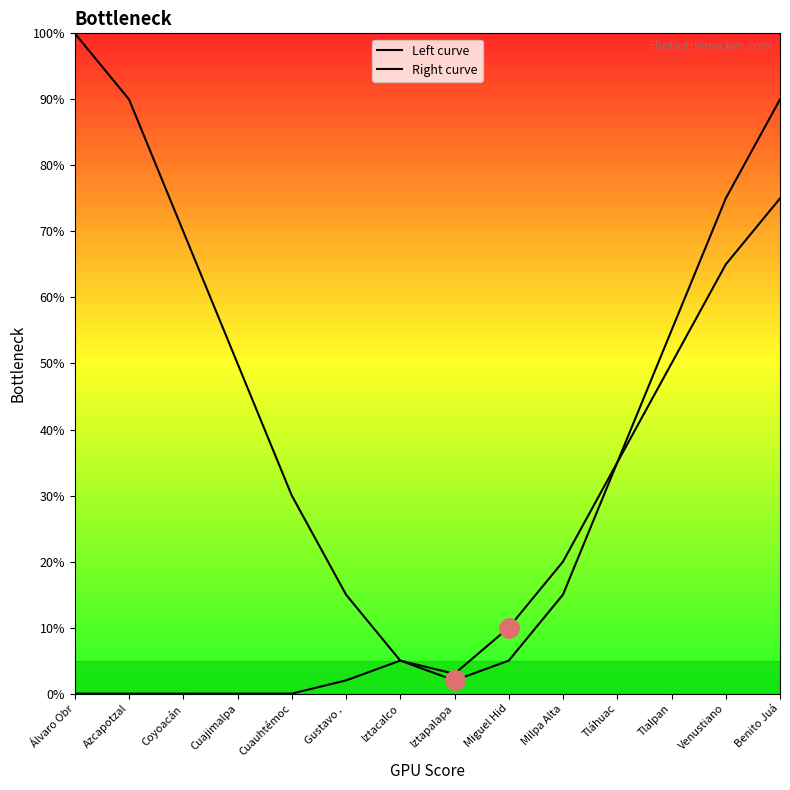

Does the chart have visible grid lines?

No